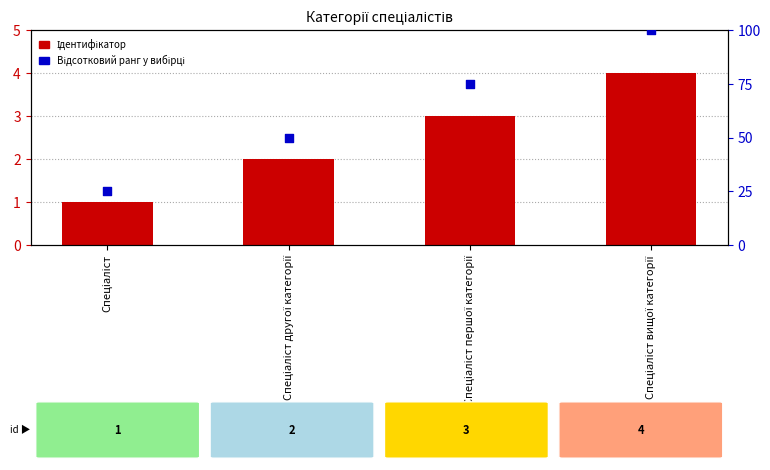

Which series reaches the minimum Y coordinate?

Ідентифікатор